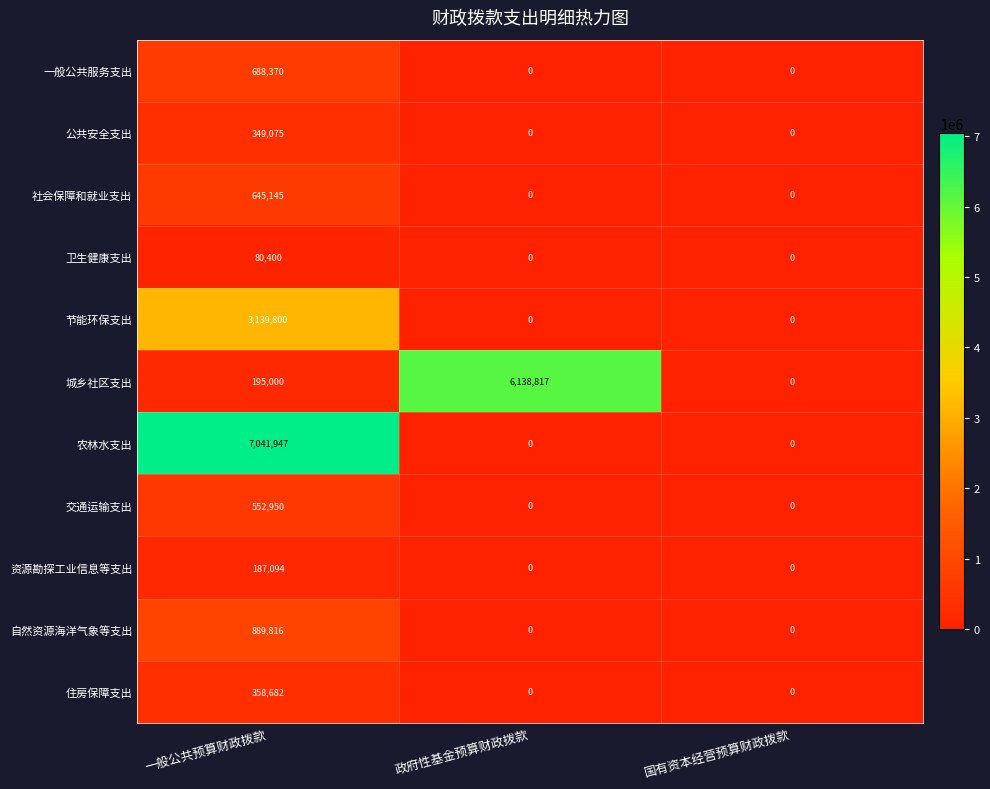

At how many categories does at least one series exceed 4265376?

2